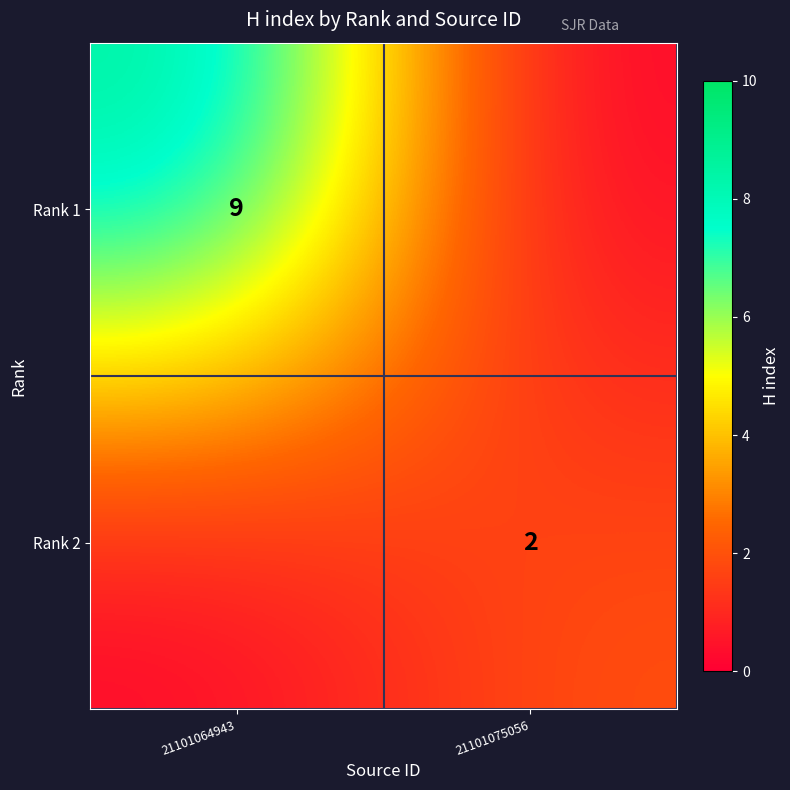

True or false: Rank 2 has a value of 3 at 21101075056.

False